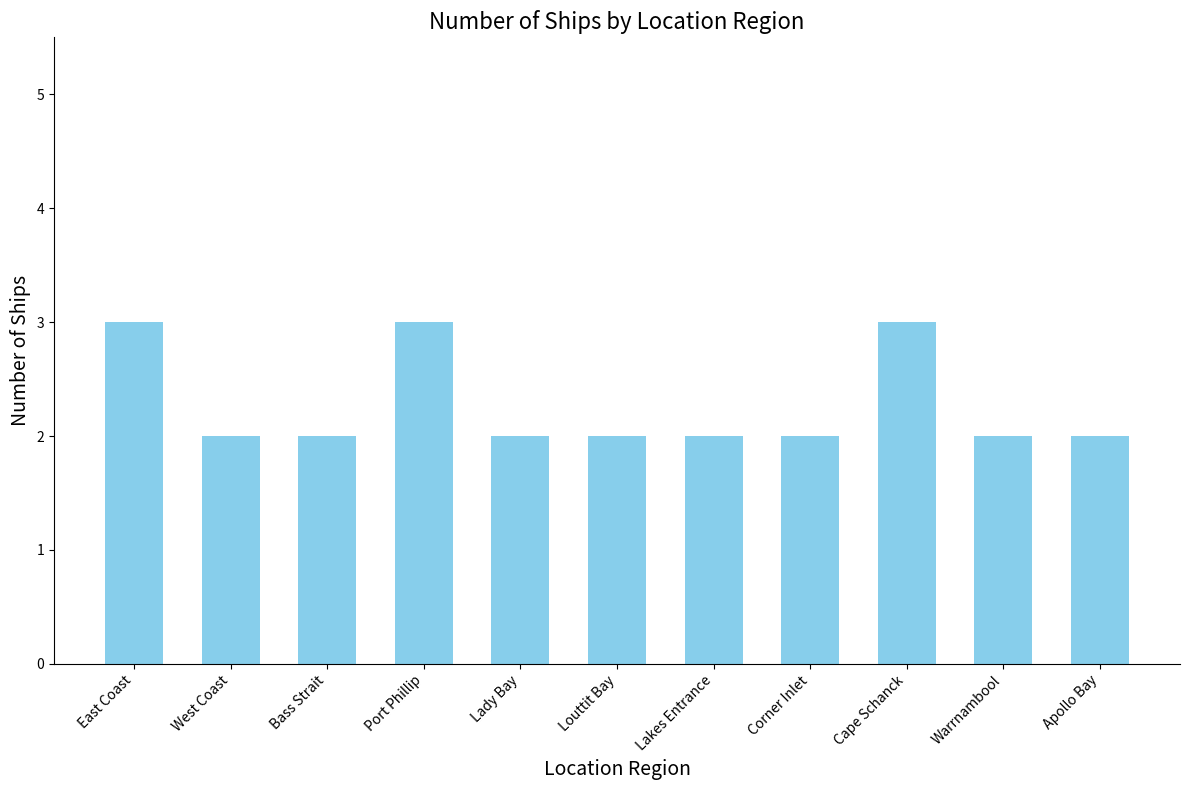

What is the greatest value displayed?

3